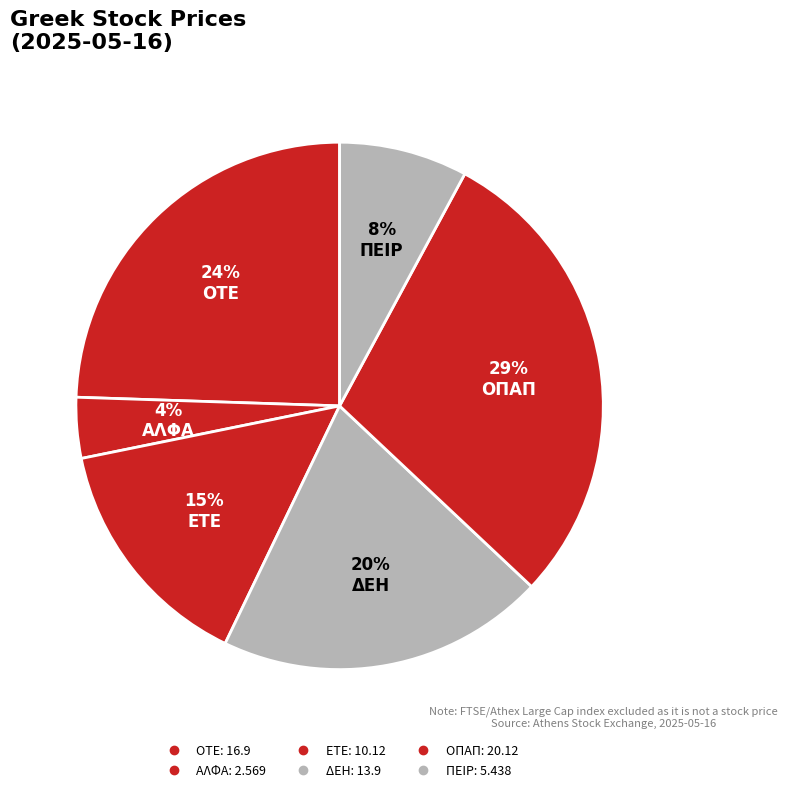

To the nearest percent, what percentage of the pie is ΕΤΕ?

15%